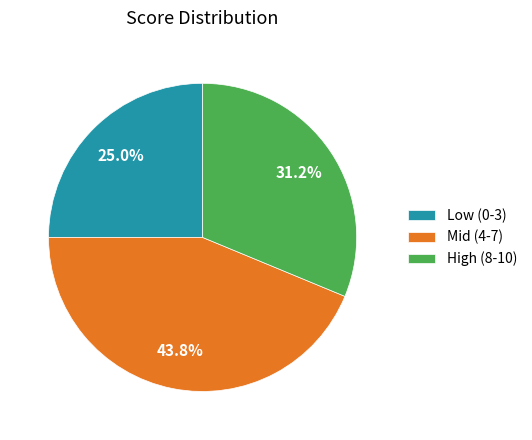

Combined, do Low (0-3) and Mid (4-7) account for over 50%?

Yes